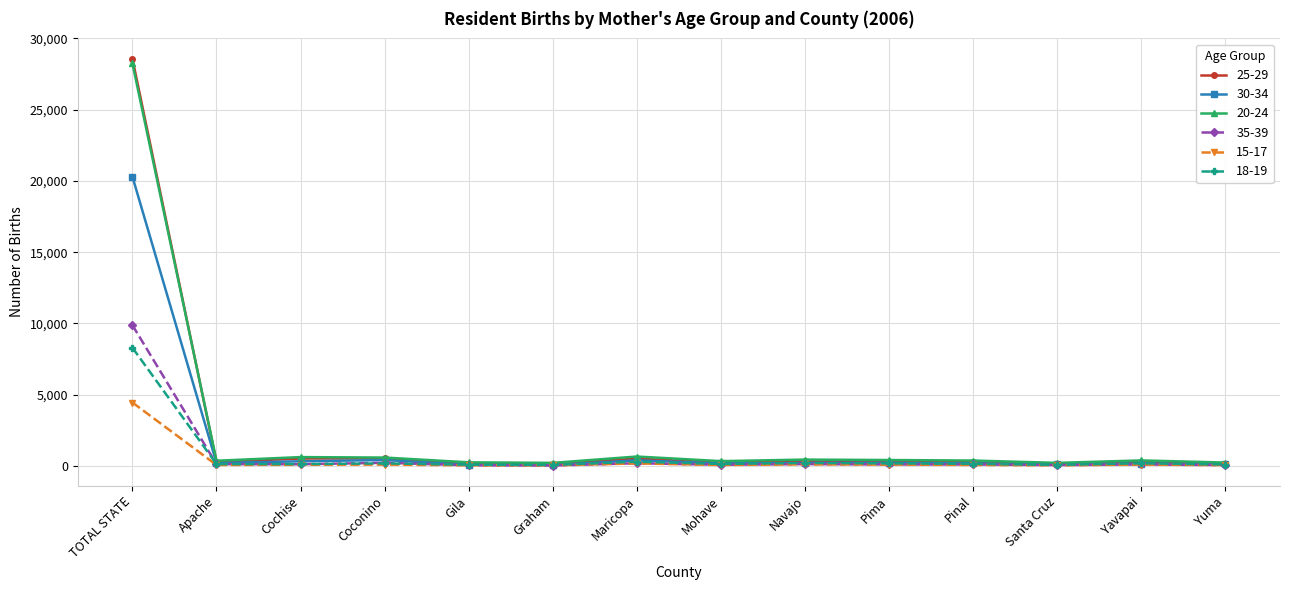

What is the minimum value shown in the chart?

28